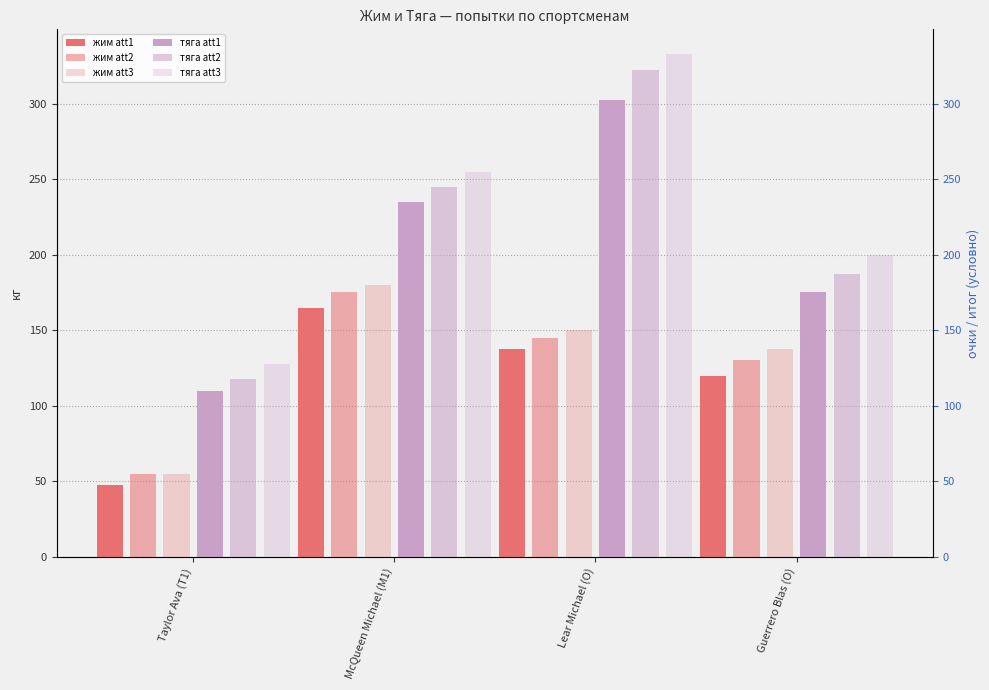

Where does the жим att2 series first go above 145?

McQueen Michael (M1)